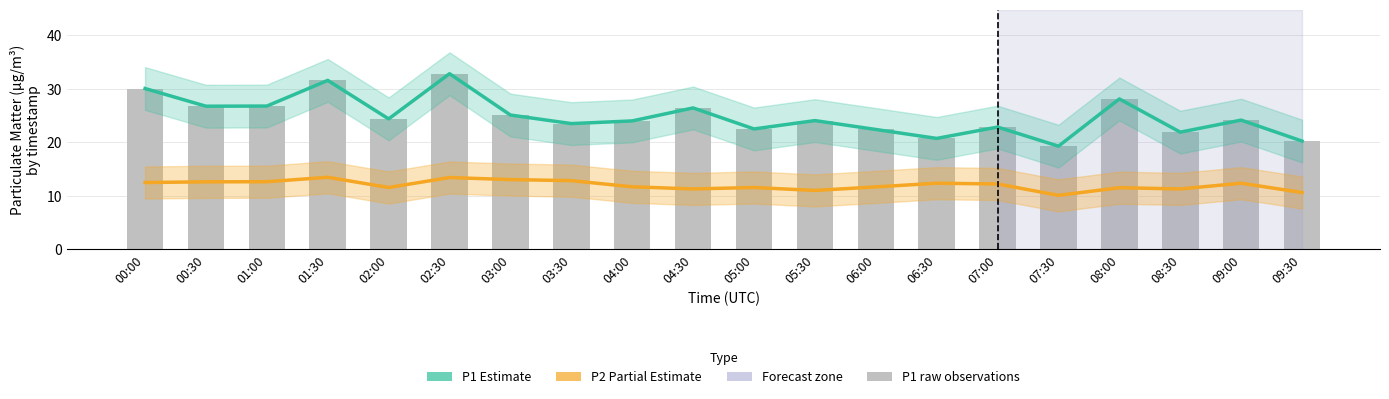

Which label corresponds to the largest value in the chart?

02:30